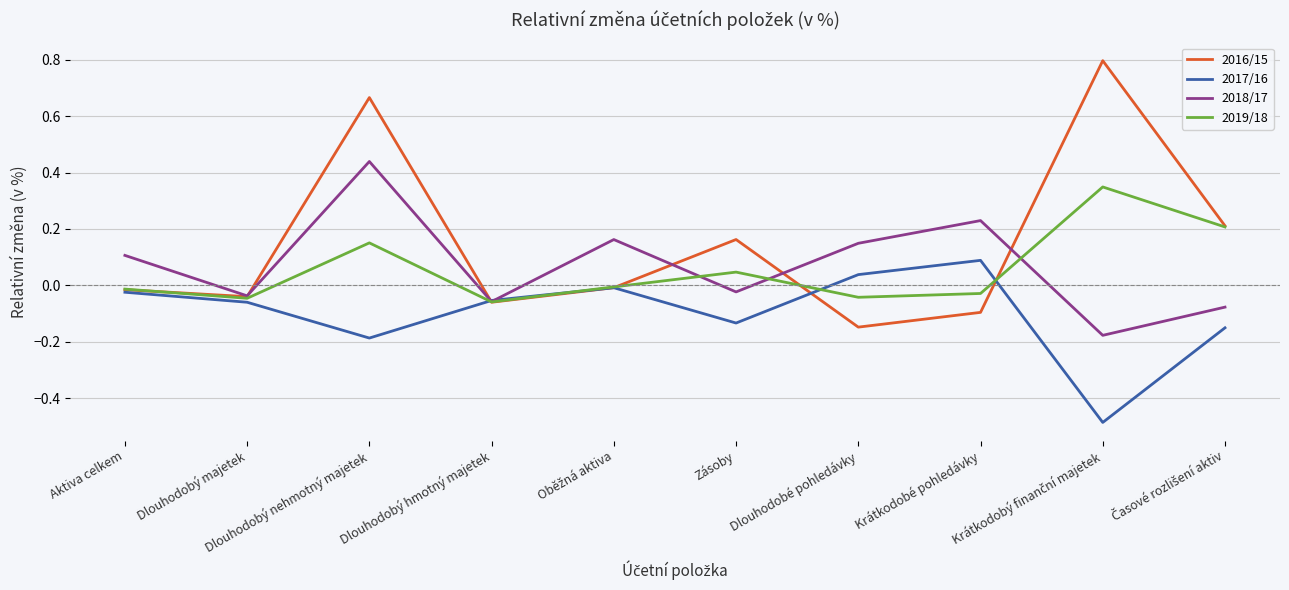

List the series in order of their peak value, lowest first.

2017/16, 2019/18, 2018/17, 2016/15